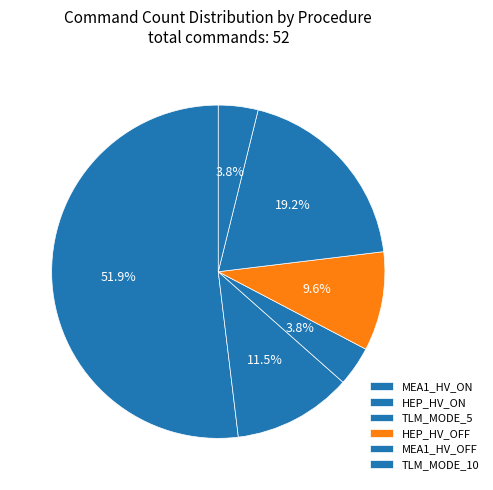

Is it true that TLM_MODE_5 is 4% of the pie?

True